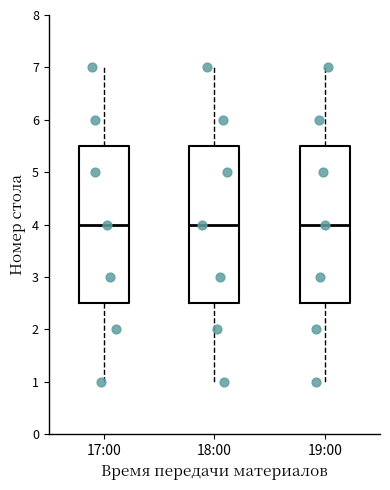

Where is the upper edge of the box for 18:00 on the y-axis? The values are not printed on the chart, so give them approximately, as read against the axis.

5.5